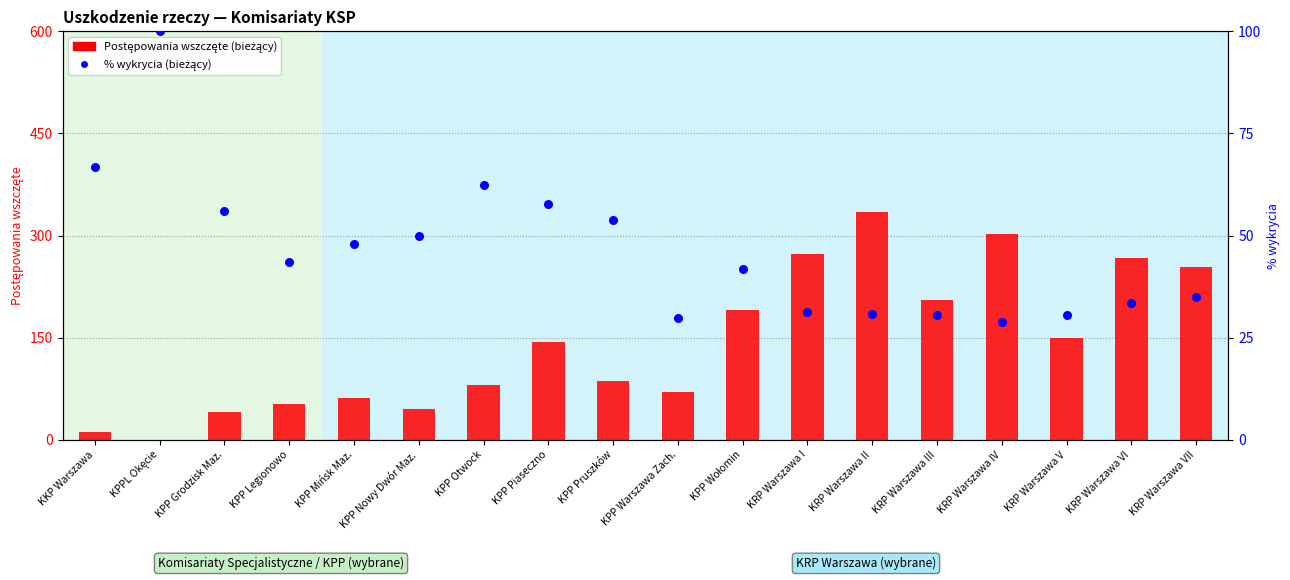

Which series has the largest Y range (max minus min)?

Postępowania wszczęte (bieżący)